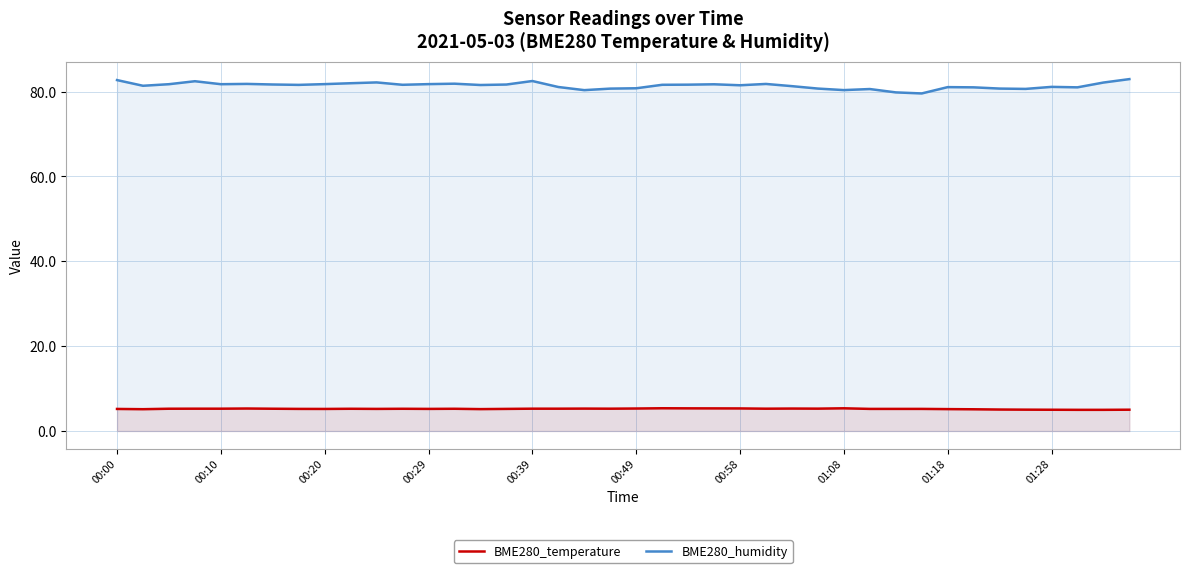

What position from the right is 22?

18